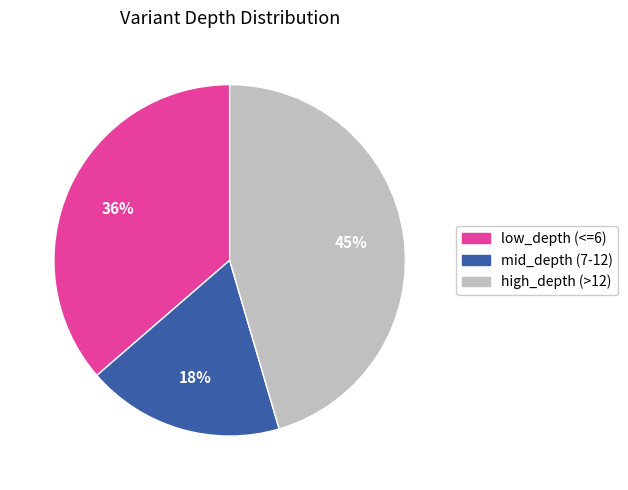

Is there any slice that represents more than half of the pie?

No